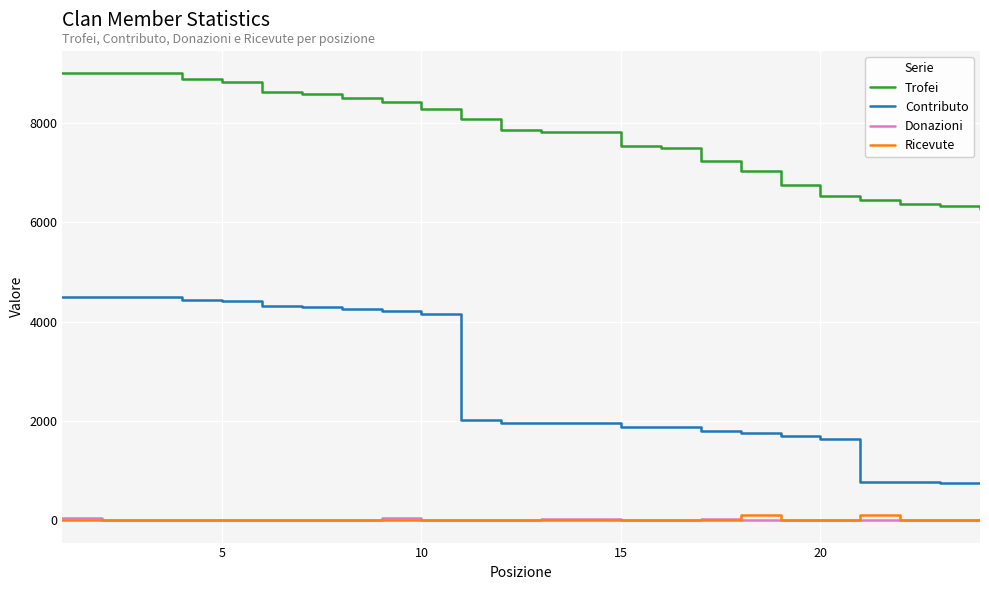

What are all the series names shown in the legend?

Trofei, Contributo, Donazioni, Ricevute